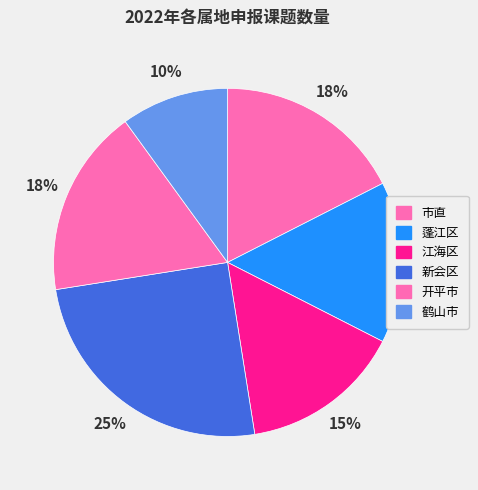

The 市直 slice represents 18% of the pie. True or false?

True